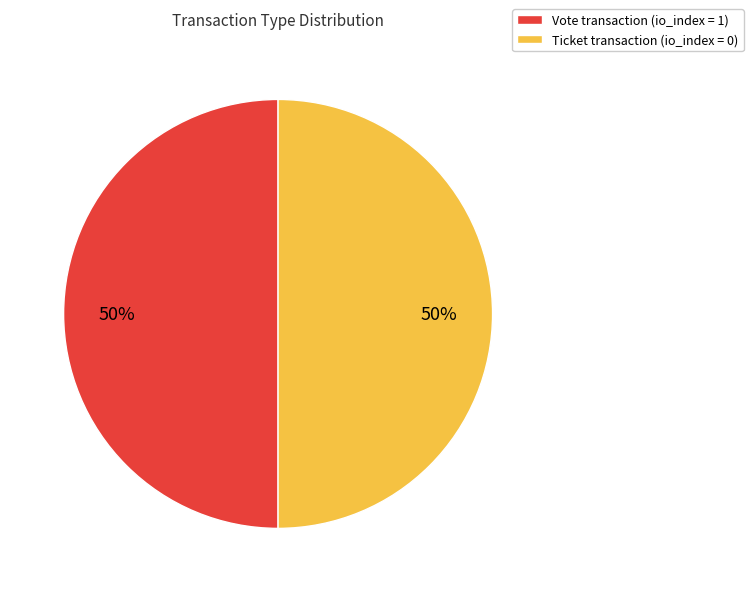

The Vote transaction (io_index = 1) slice represents 64% of the pie. True or false?

False